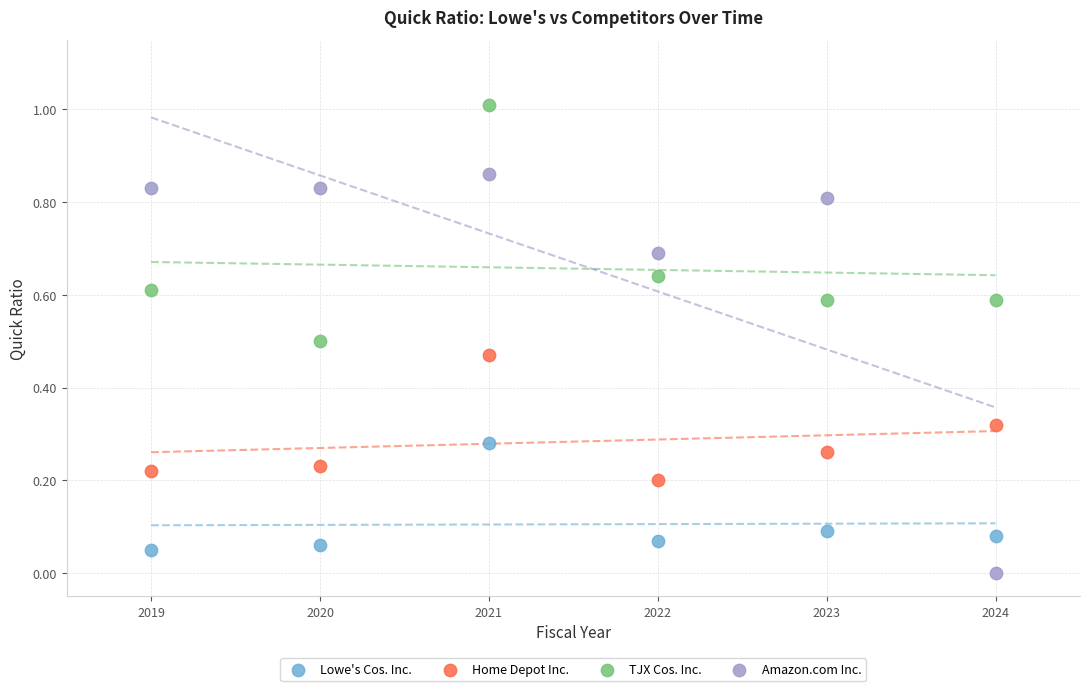

What are all the series names shown in the legend?

Lowe's Cos. Inc., Home Depot Inc., TJX Cos. Inc., Amazon.com Inc.